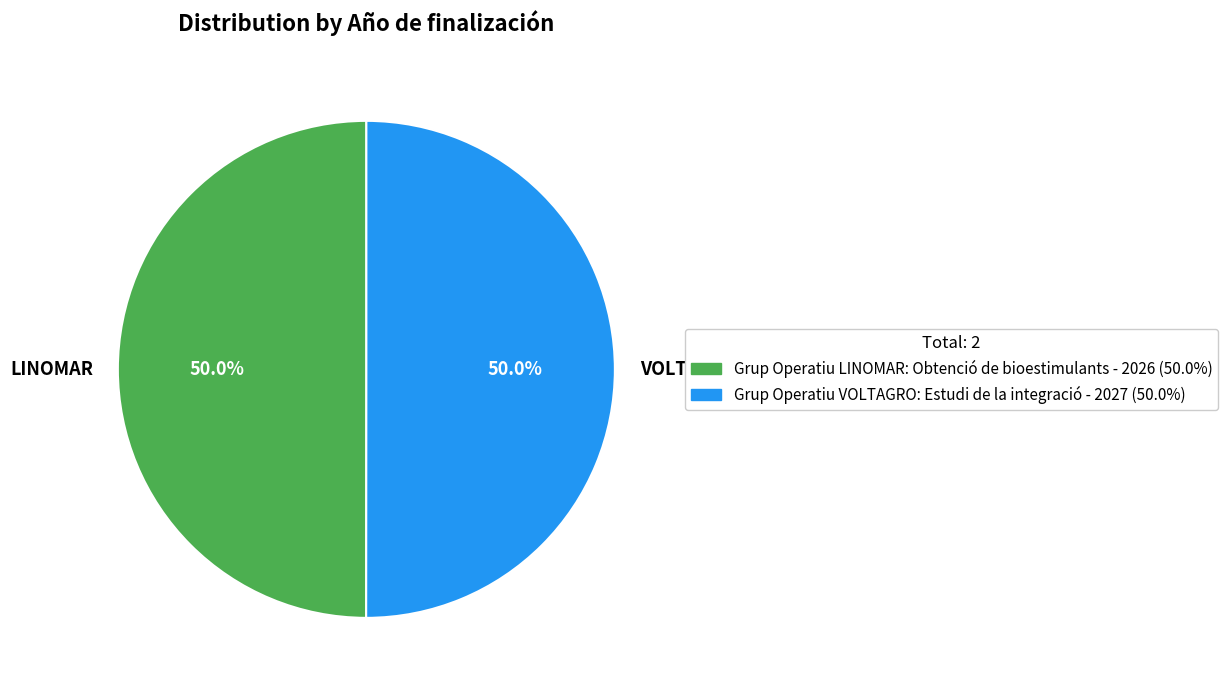

To the nearest percent, what is the average slice percentage?

50%